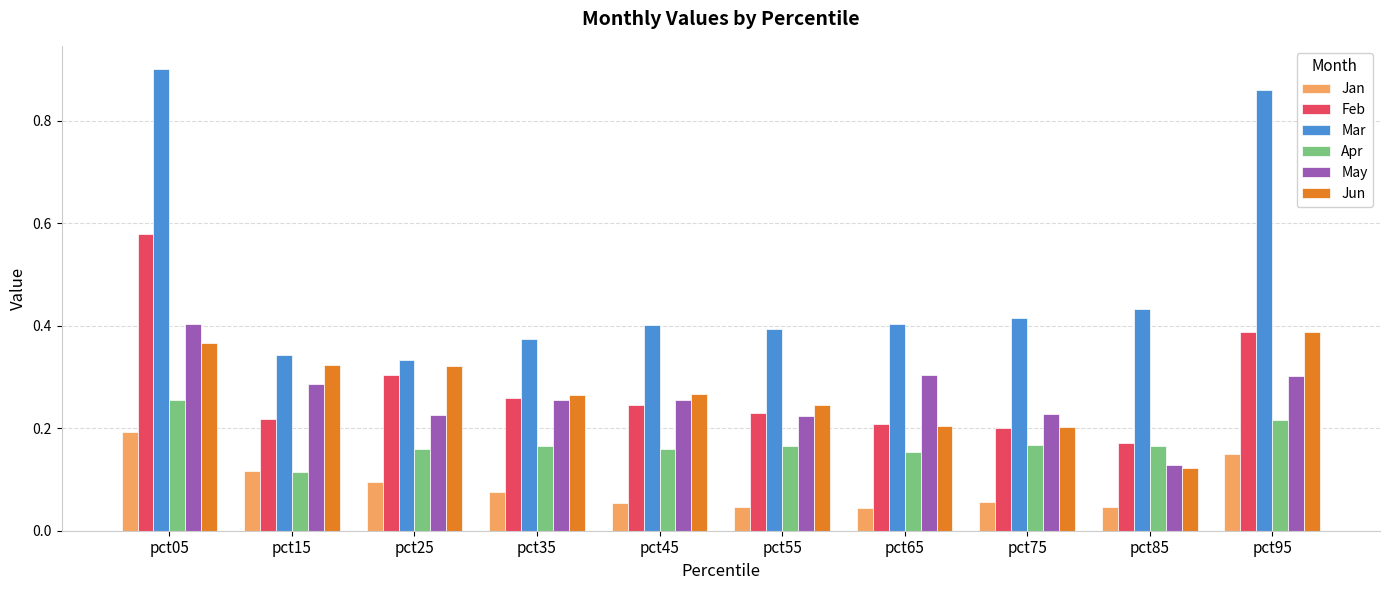

What is the total value across all series at pct05?

2.7